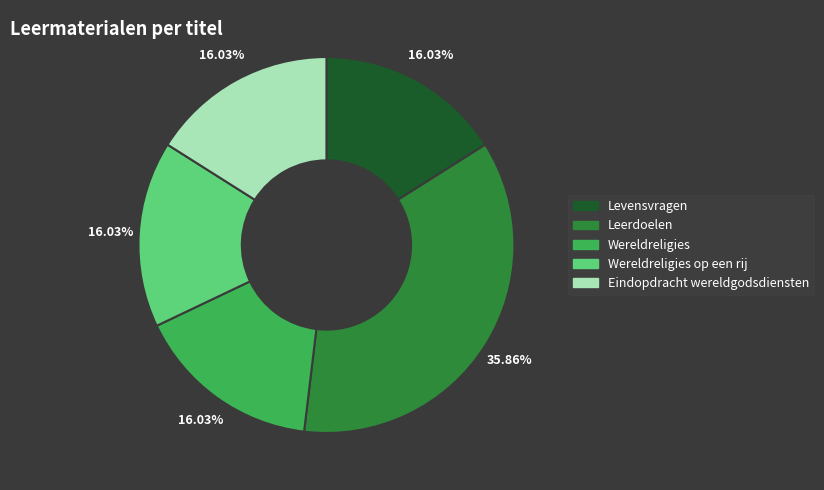

Does any single category account for the majority?

No